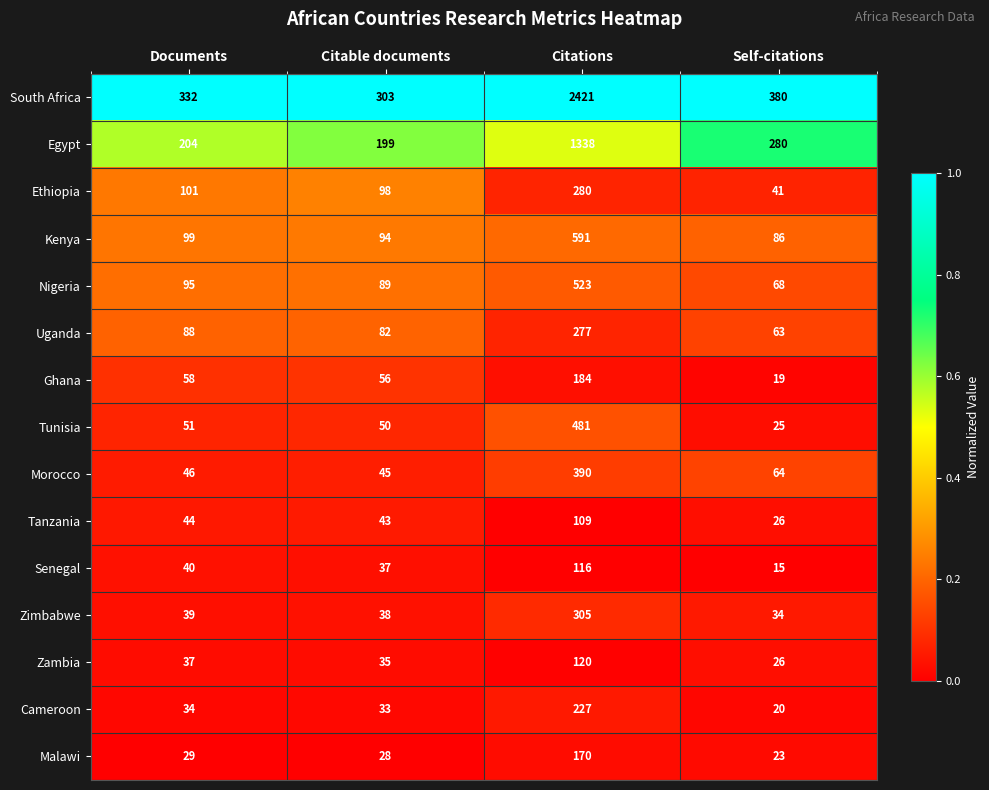

Which series has the widest spread of values?

South Africa